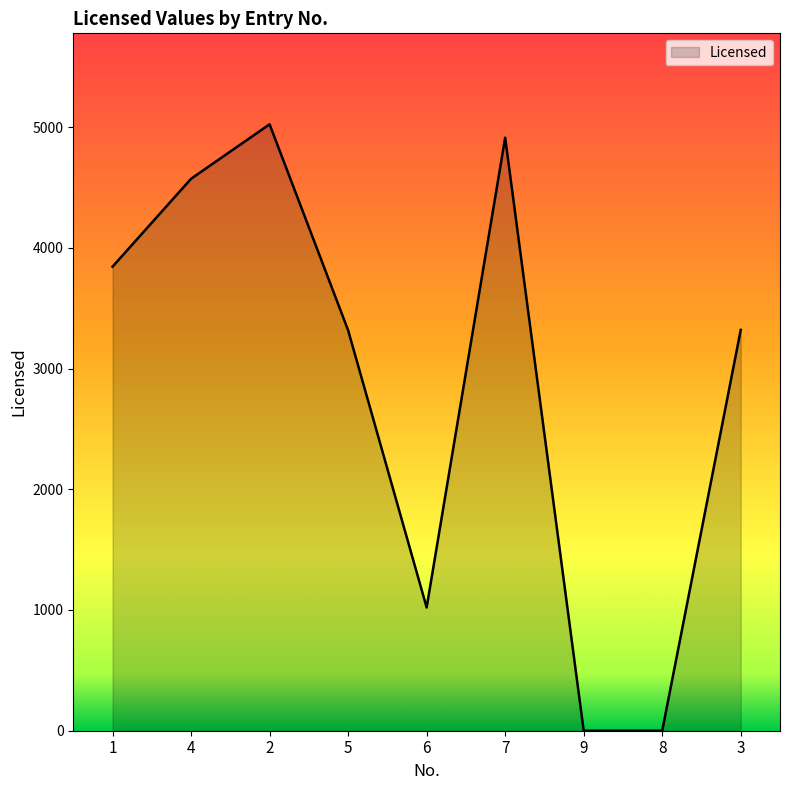

What is the difference between the maximum and minimum values?

5023